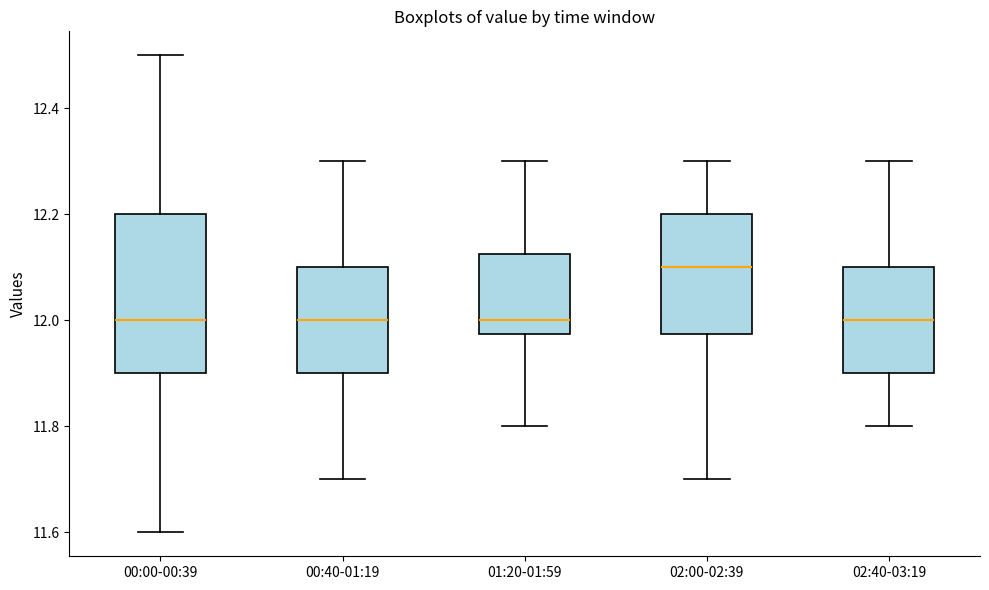

Which box is the tallest, from its lower edge to its upper edge?

00:00-00:39